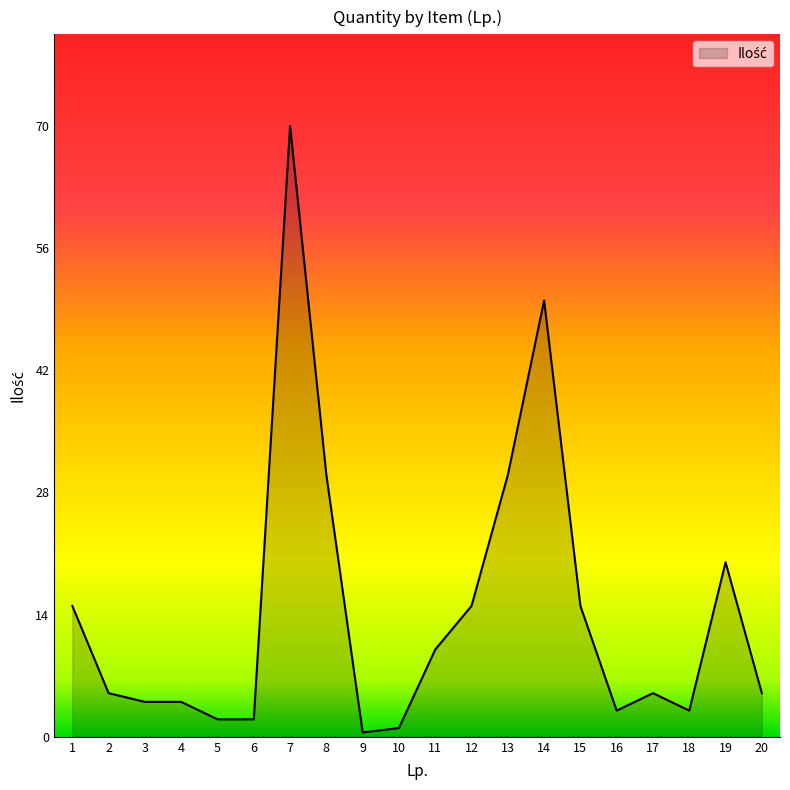

What is the difference between the maximum and minimum values?

69.5